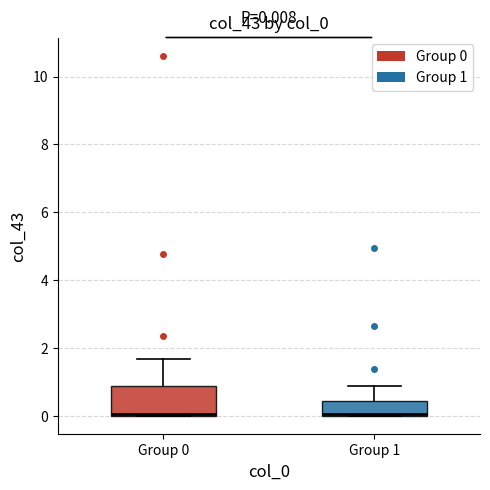

Which box is the tallest, from its lower edge to its upper edge?

Group 0